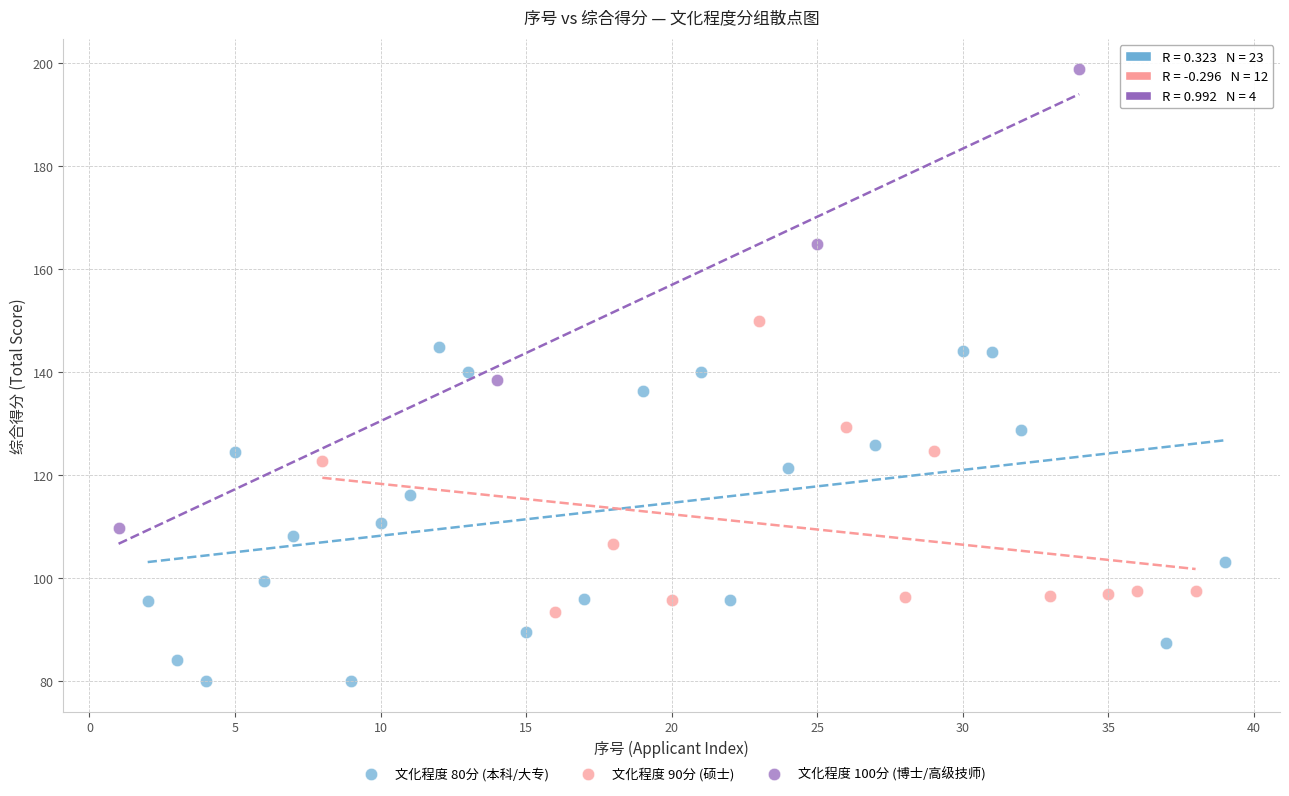

What are all the series names shown in the legend?

文化程度 80分 (本科/大专), 文化程度 90分 (硕士), 文化程度 100分 (博士/高级技师)